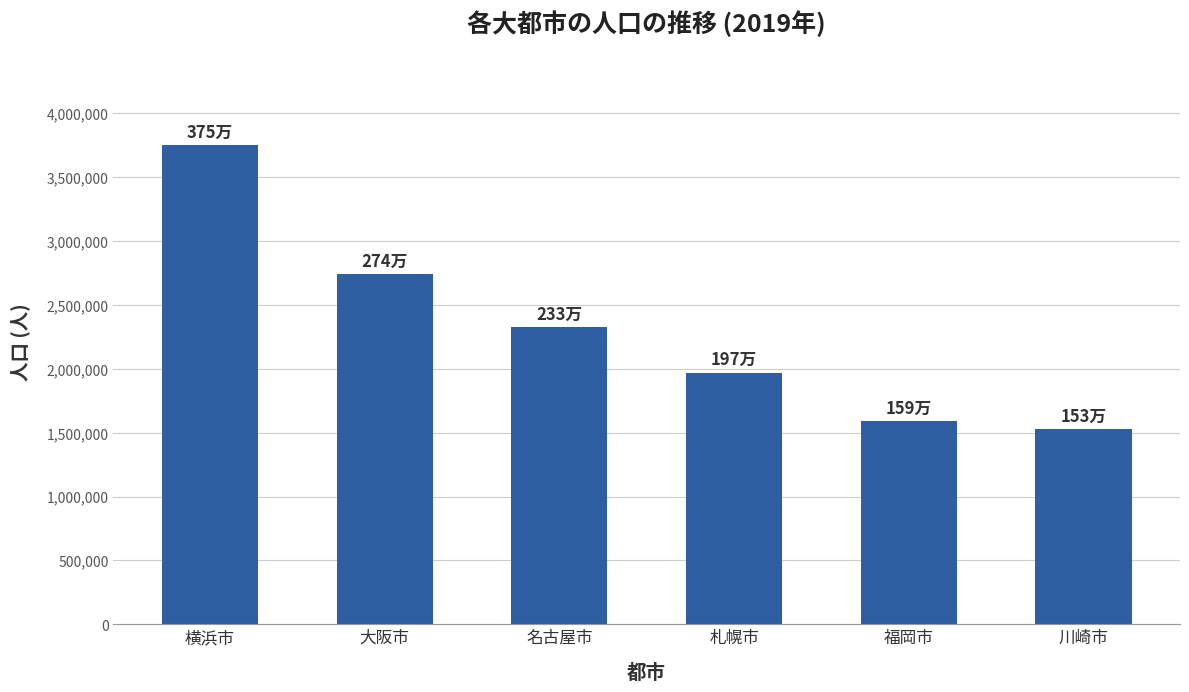

What is the minimum value shown in the chart?

1530000